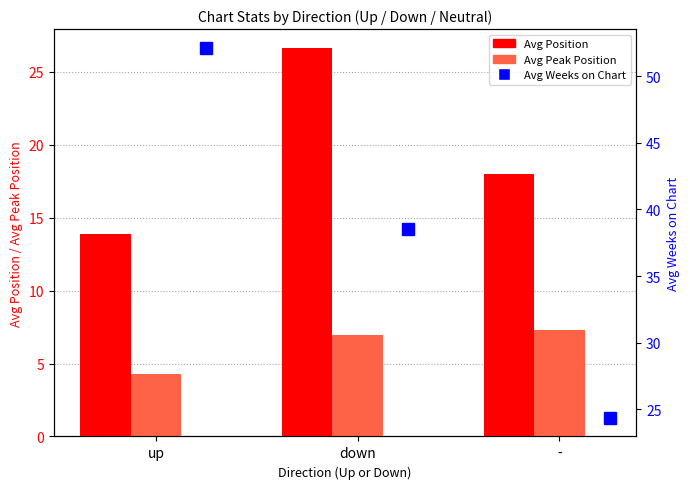

Which series has the largest total across all categories?

Avg Position